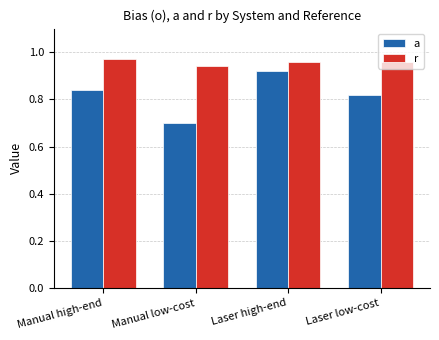

At which category is the sum across all series the highest?

Laser high-end